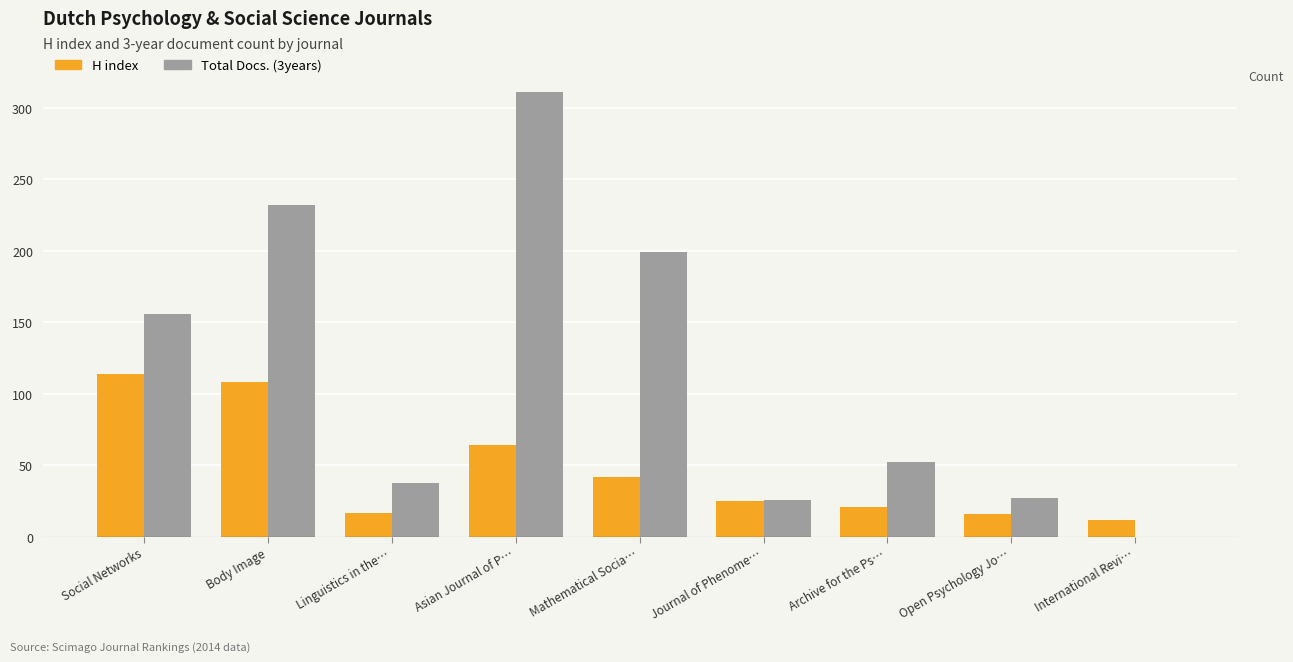

True or false: H index has a value of 43 at Journal of Phenome….

False